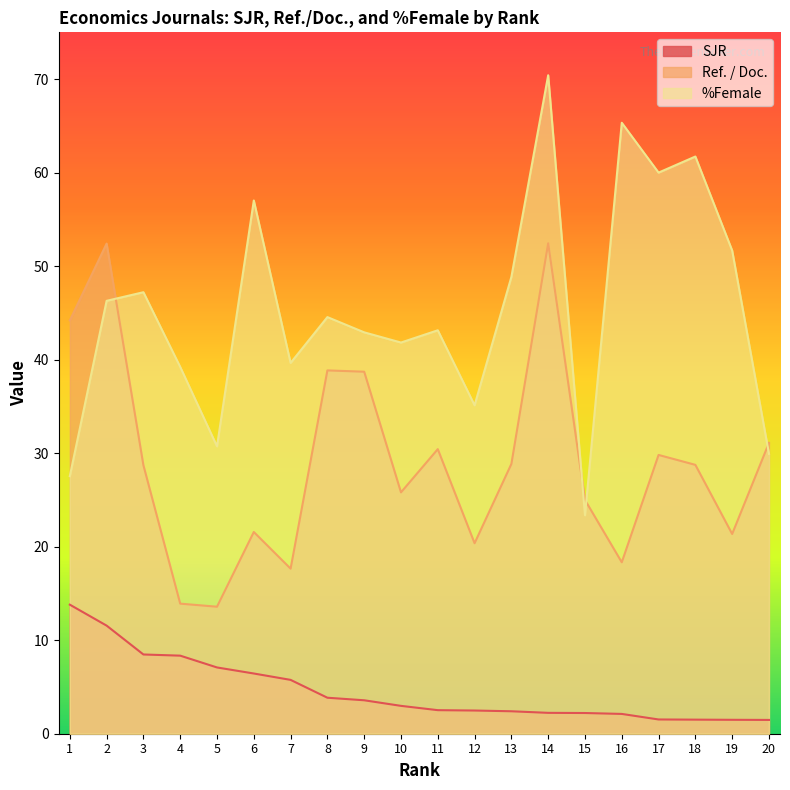

True or false: %Female and SJR cross at least once.

False